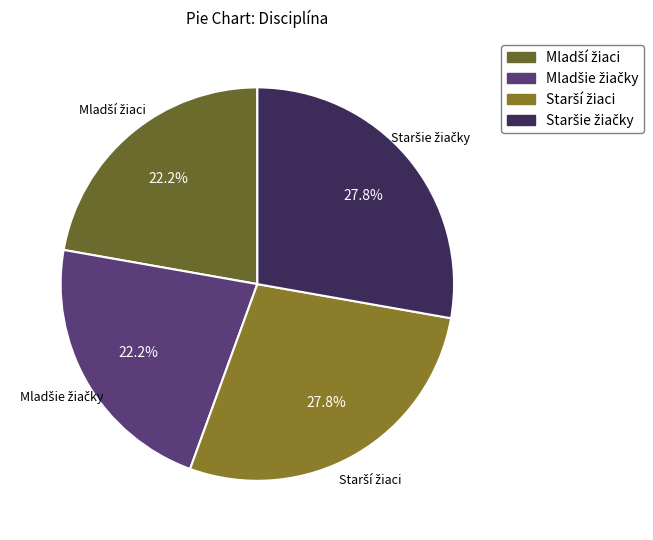

Does any single category account for the majority?

No